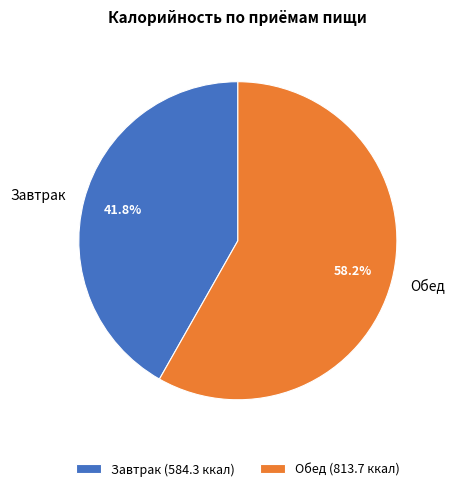

To the nearest percent, what percentage of the pie is Завтрак?

42%